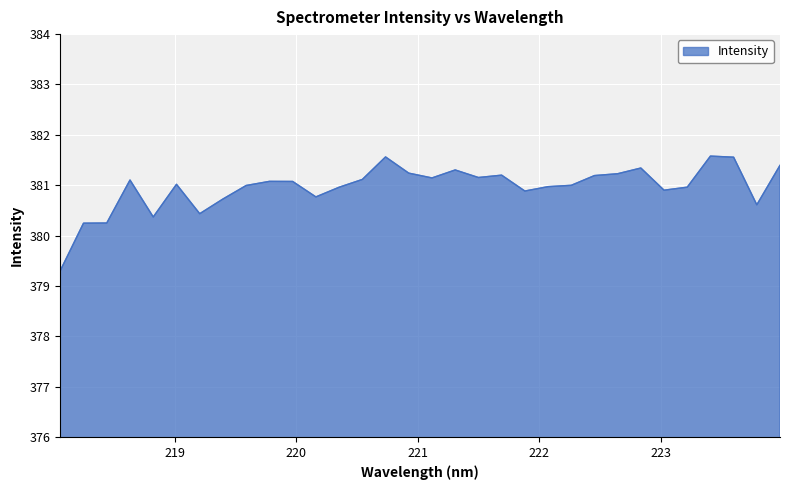

What is the smallest value displayed?

379.3